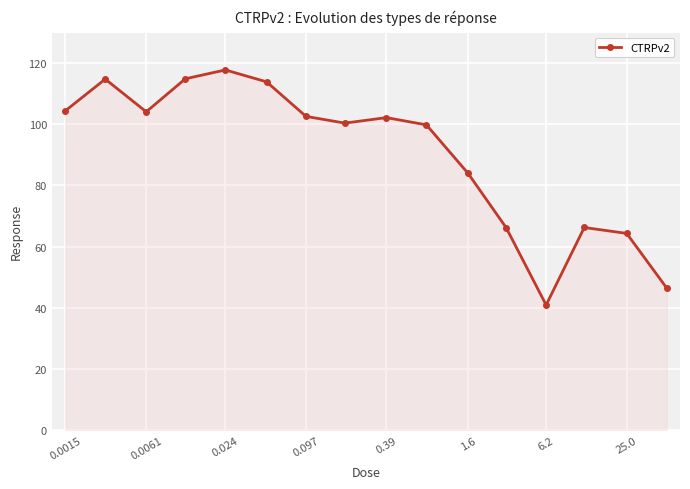

What is the minimum value shown in the chart?

40.9